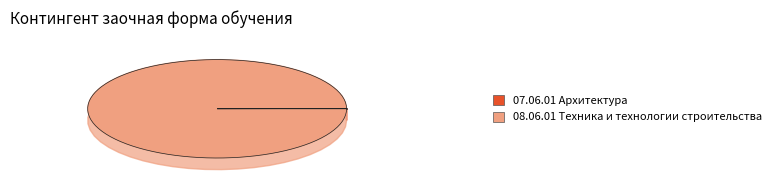

True or false: 07.06.01 Архитектура accounts for 13% of the total.

False